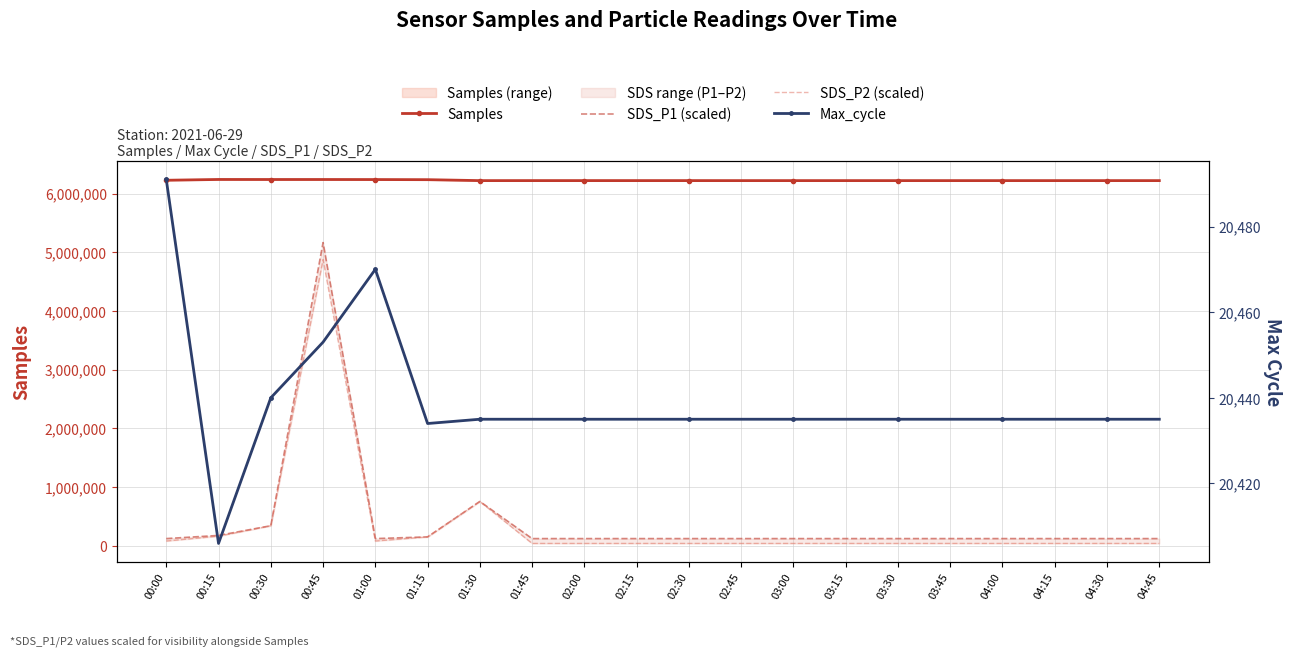

What is the difference between the highest and lowest values at 04:15?

6201802.0